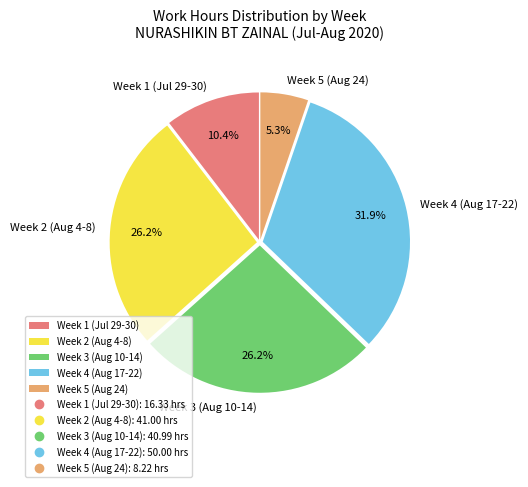

How many slices are in this pie chart?

5